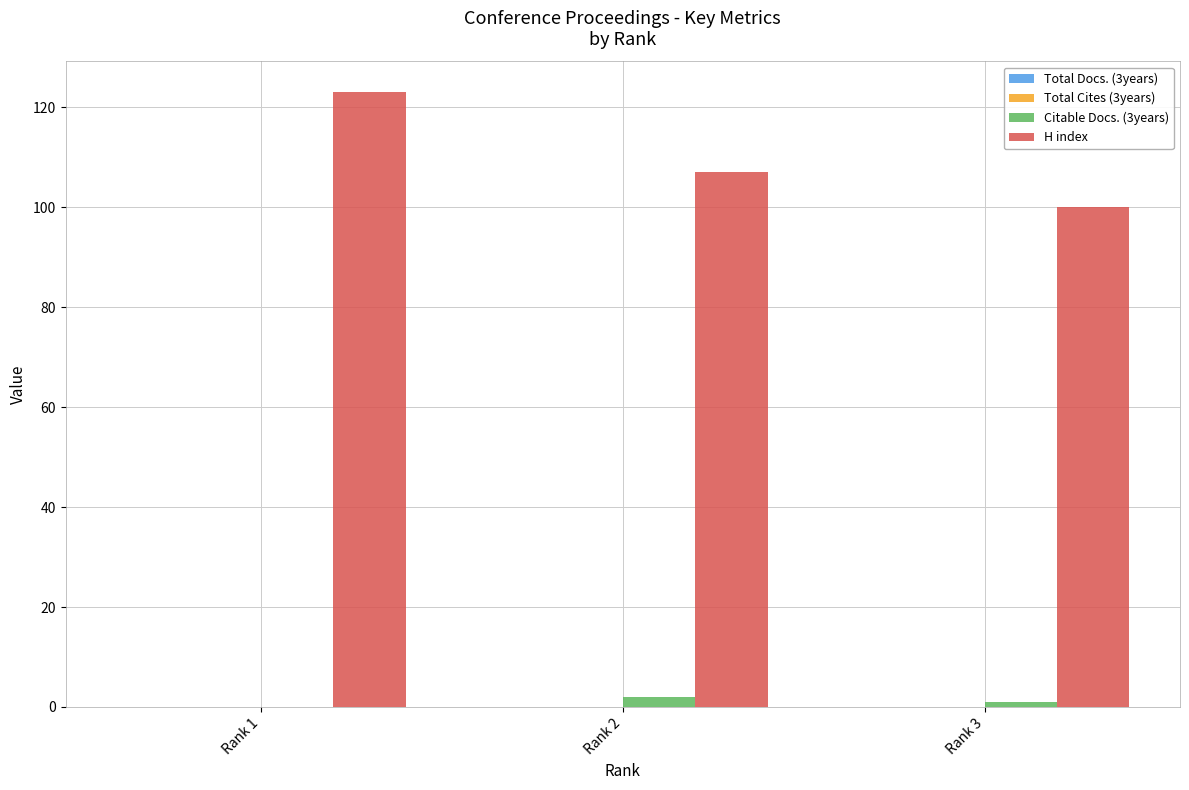

Are the bars grouped side by side (vs. stacked)?

Yes